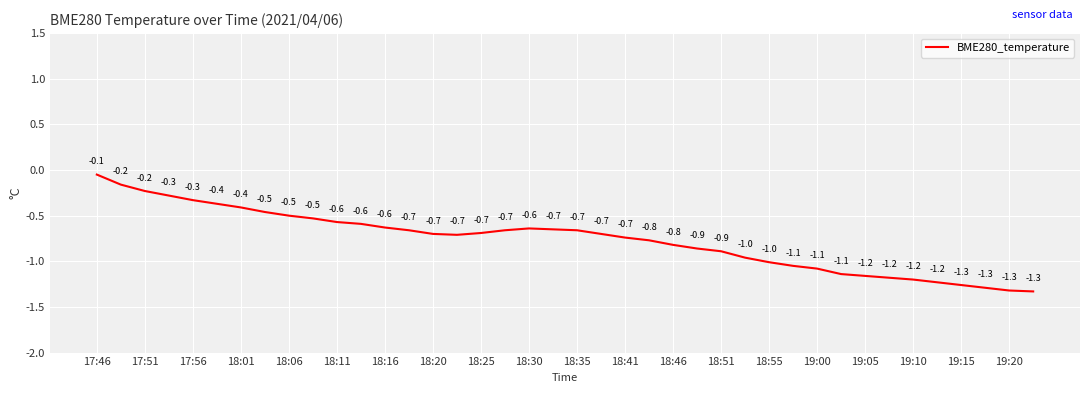

What is the minimum value shown in the chart?

-1.3